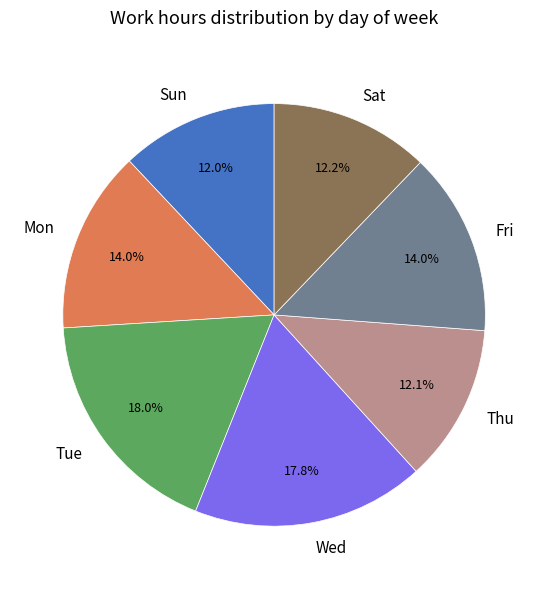

How many slices are in this pie chart?

7